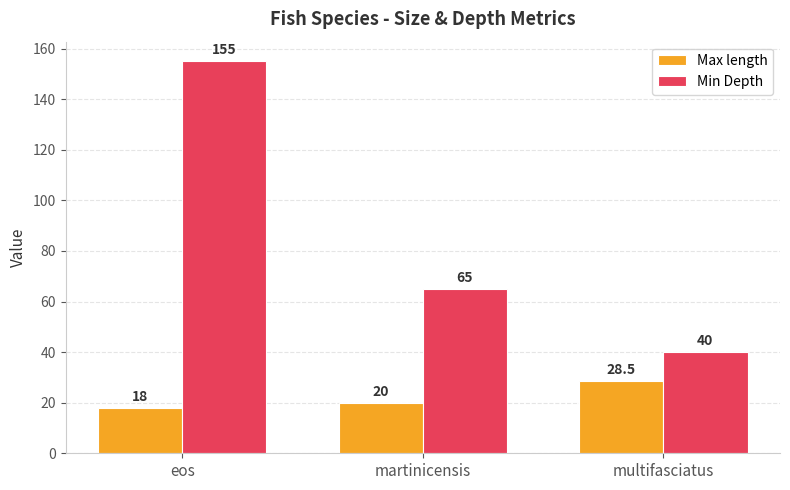

What are all the series names shown in the legend?

Max length, Min Depth